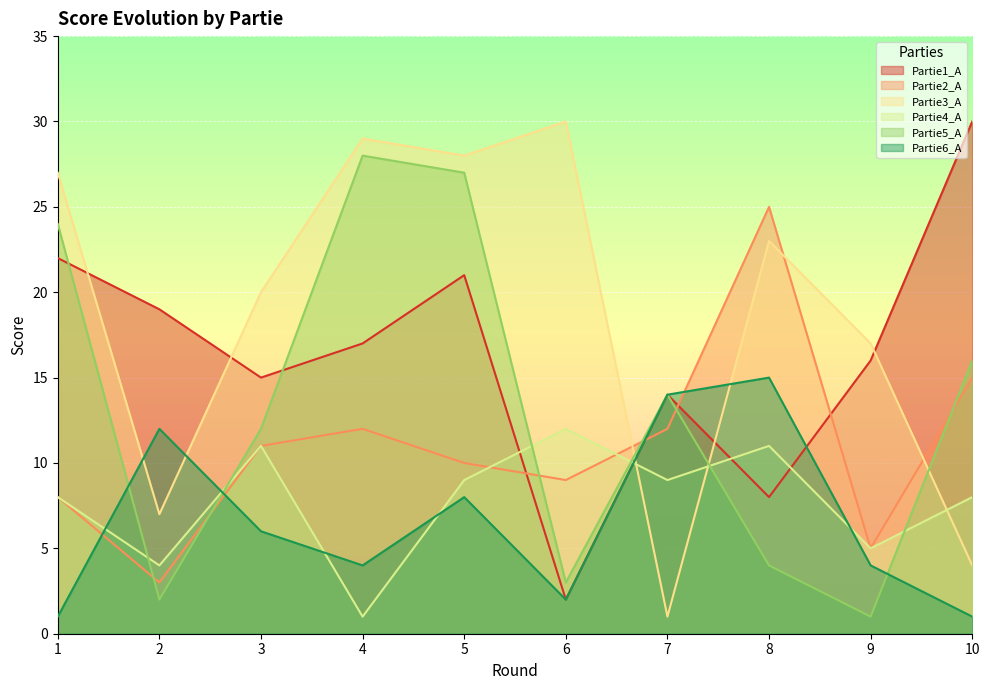

What is the difference between the highest and lowest values at 9?

16